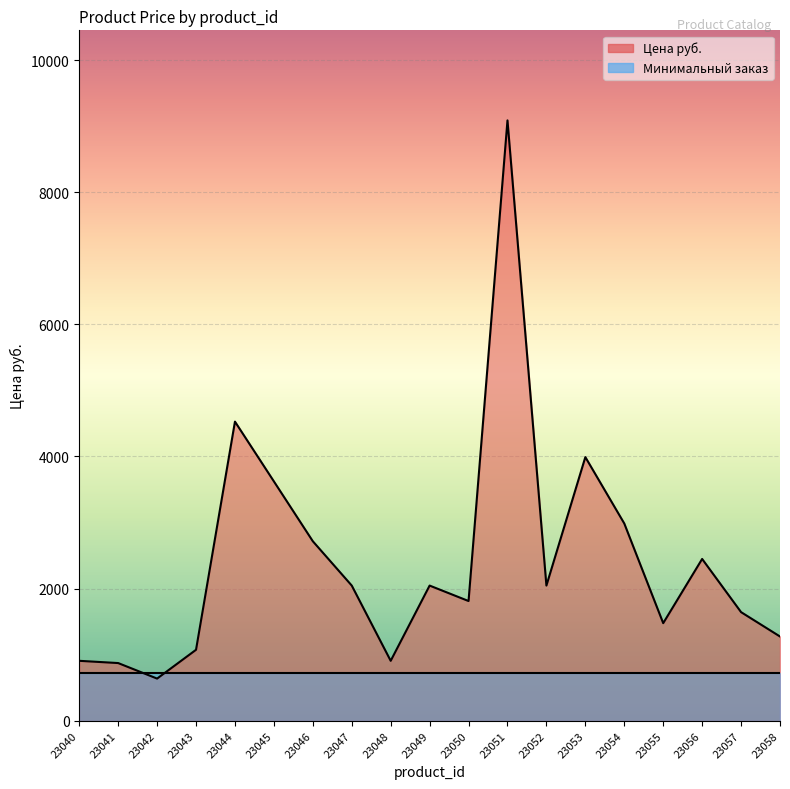

Reading left to right, extract all data points from this chart.

907	873	638	1074	4528	3623	2717	2046	907	2046	1812	9088	2046	3991	2986	1477	2449	1644	1275